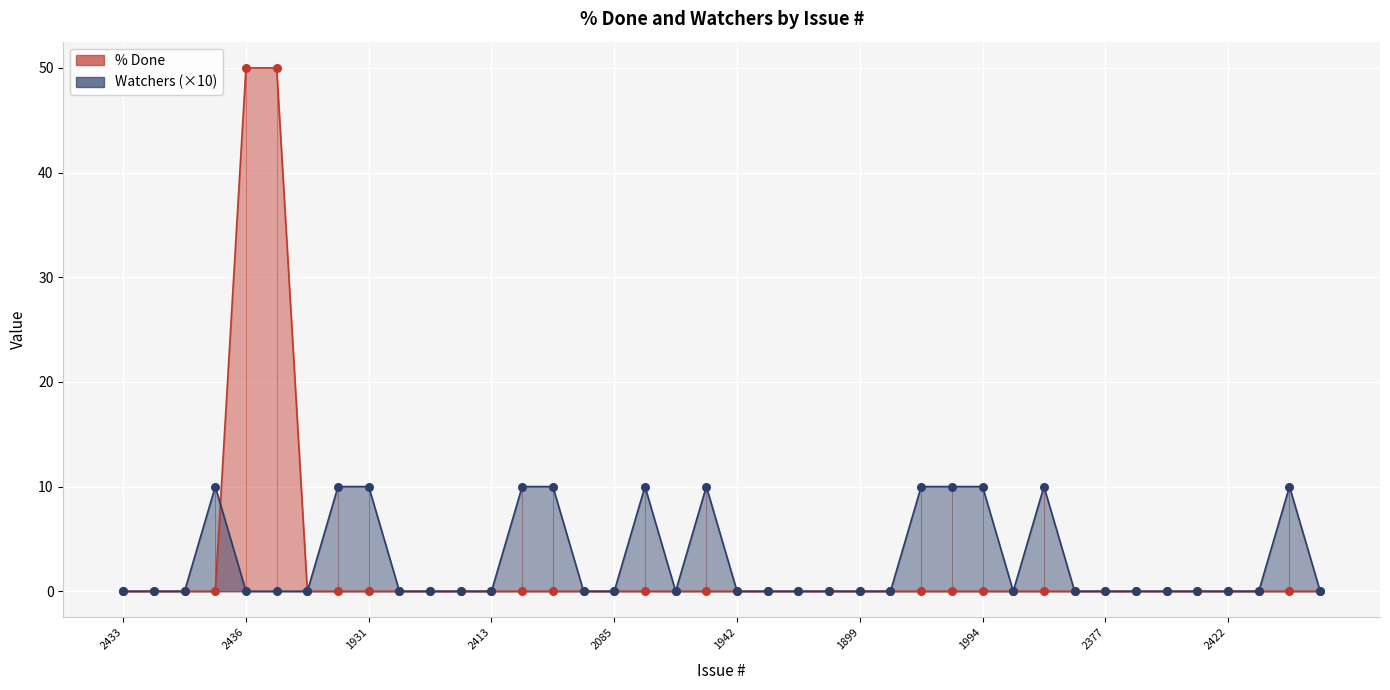

What are all the series names shown in the legend?

% Done, Watchers